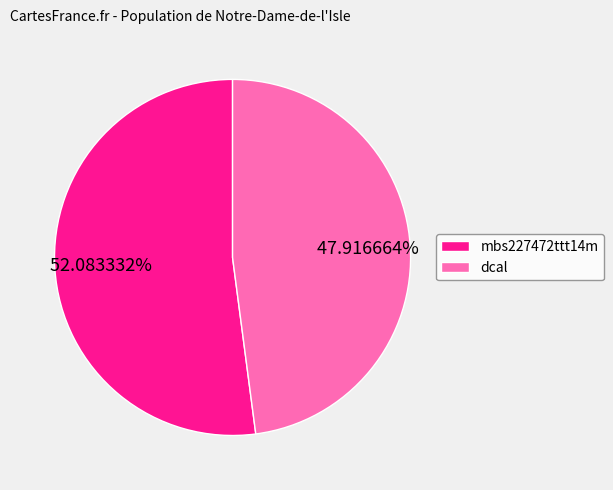

To the nearest percent, what percentage of the pie is mbs227472ttt14m?

52%